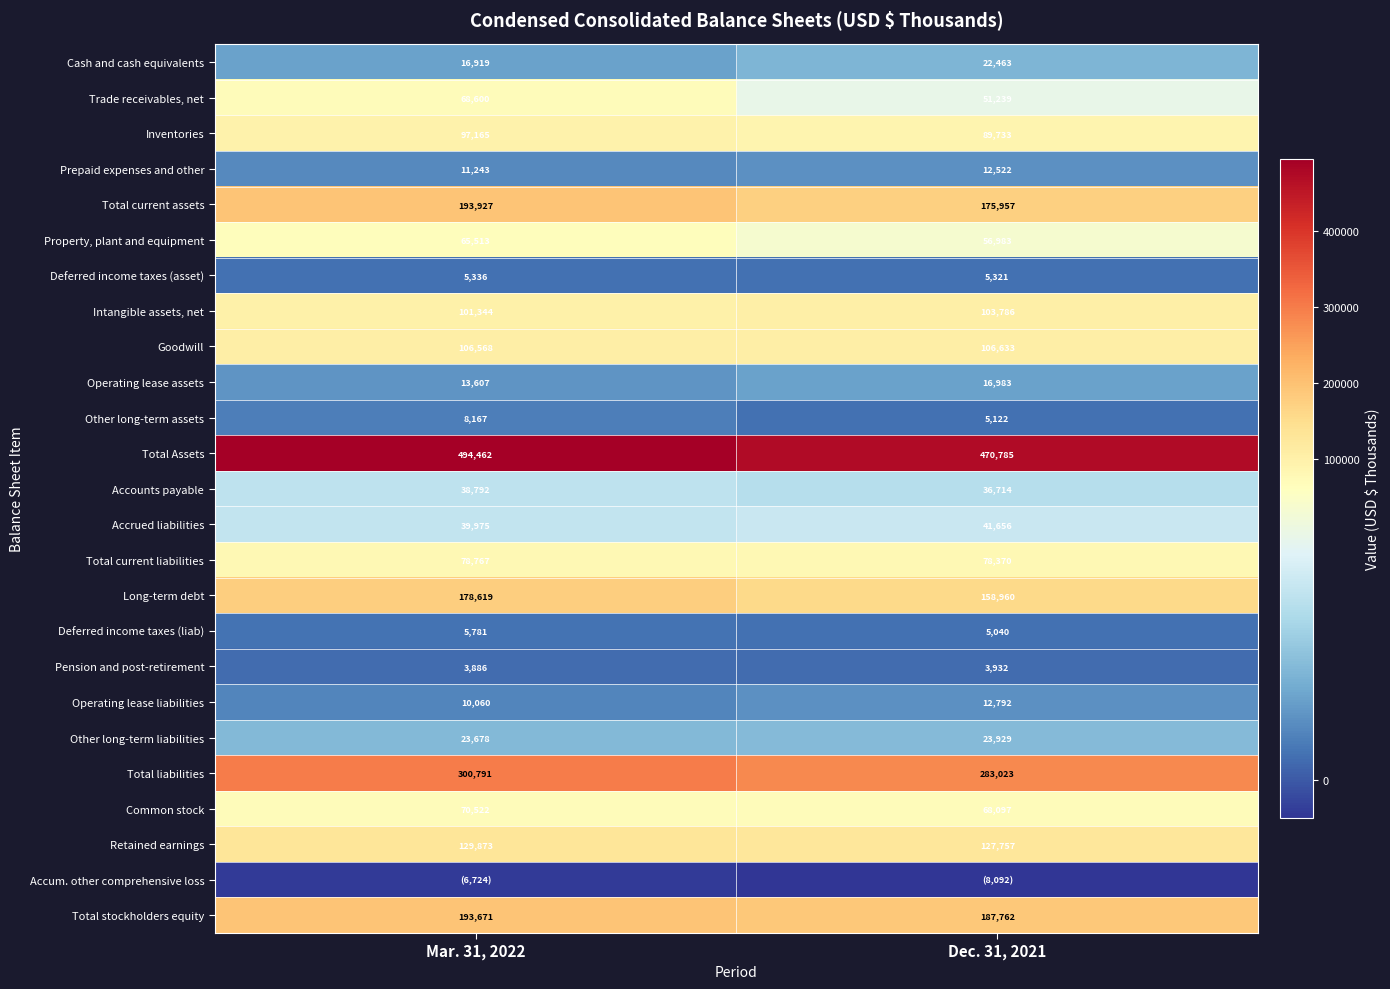

Is it true that Total stockholders equity equals 106867 at Dec. 31, 2021?

False